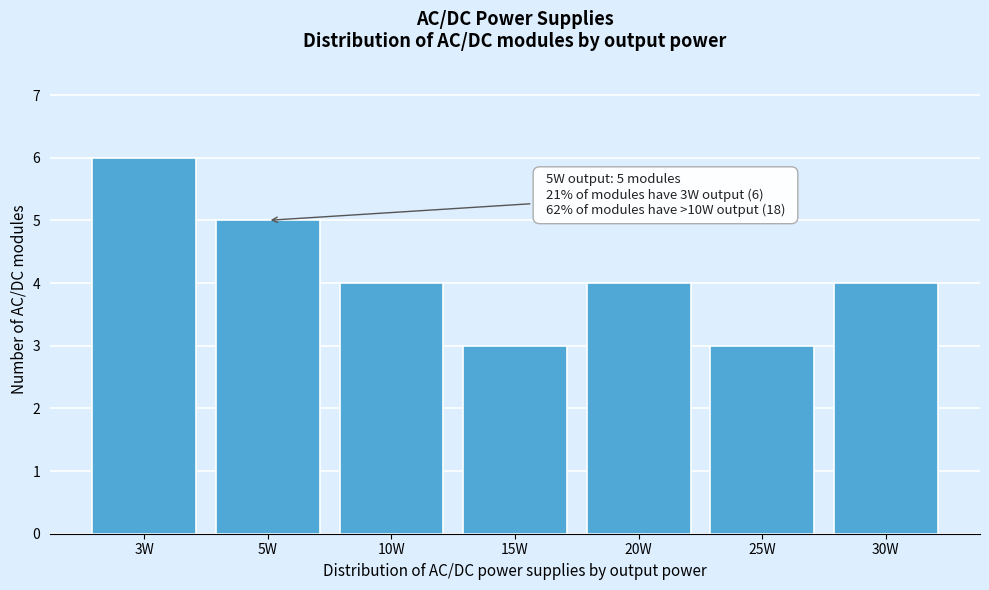

Reading left to right, extract all data points from this chart.

6	5	4	3	4	3	4